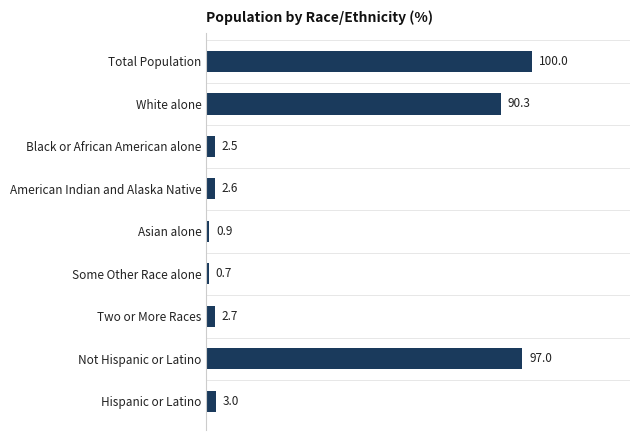

Between Two or More Races and Some Other Race alone, which is larger?

Two or More Races